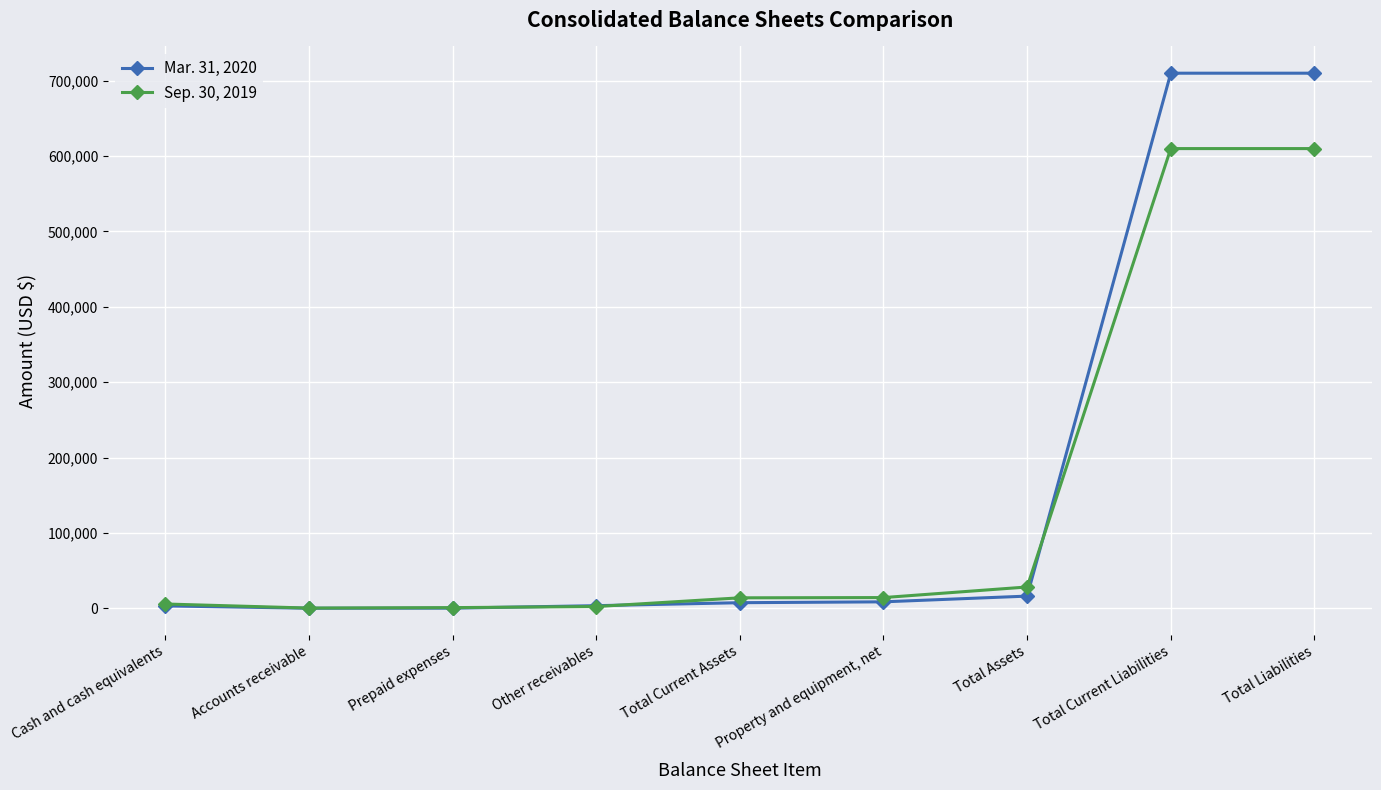

At which label is Mar. 31, 2020 closest to 355085?

Total Assets